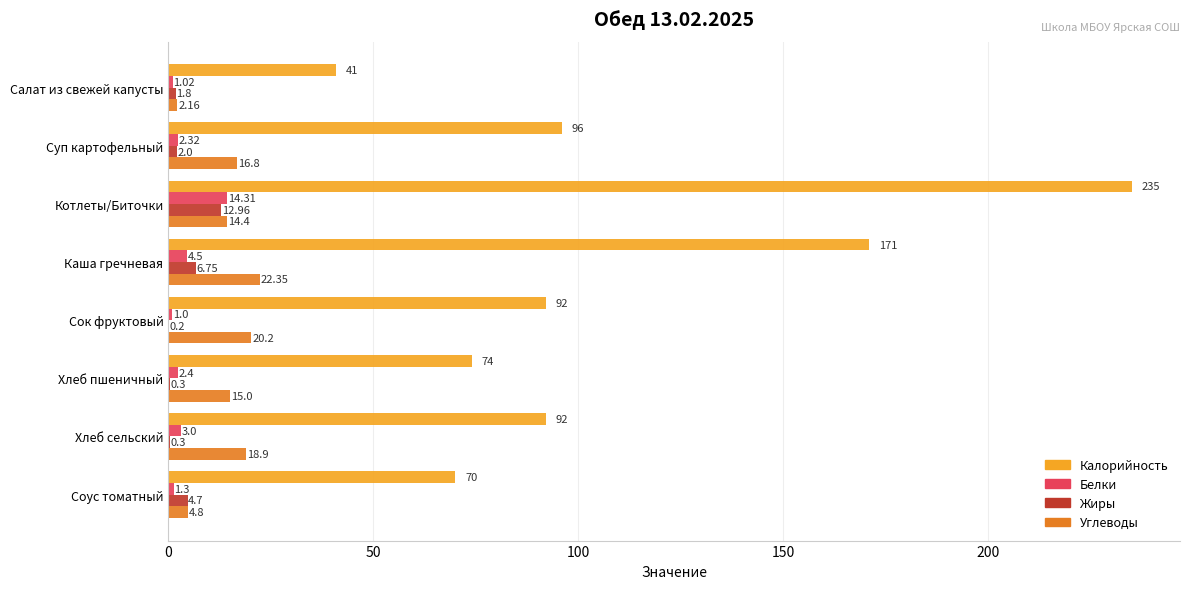

At which label is Калорийность closest to 138?

Каша гречневая